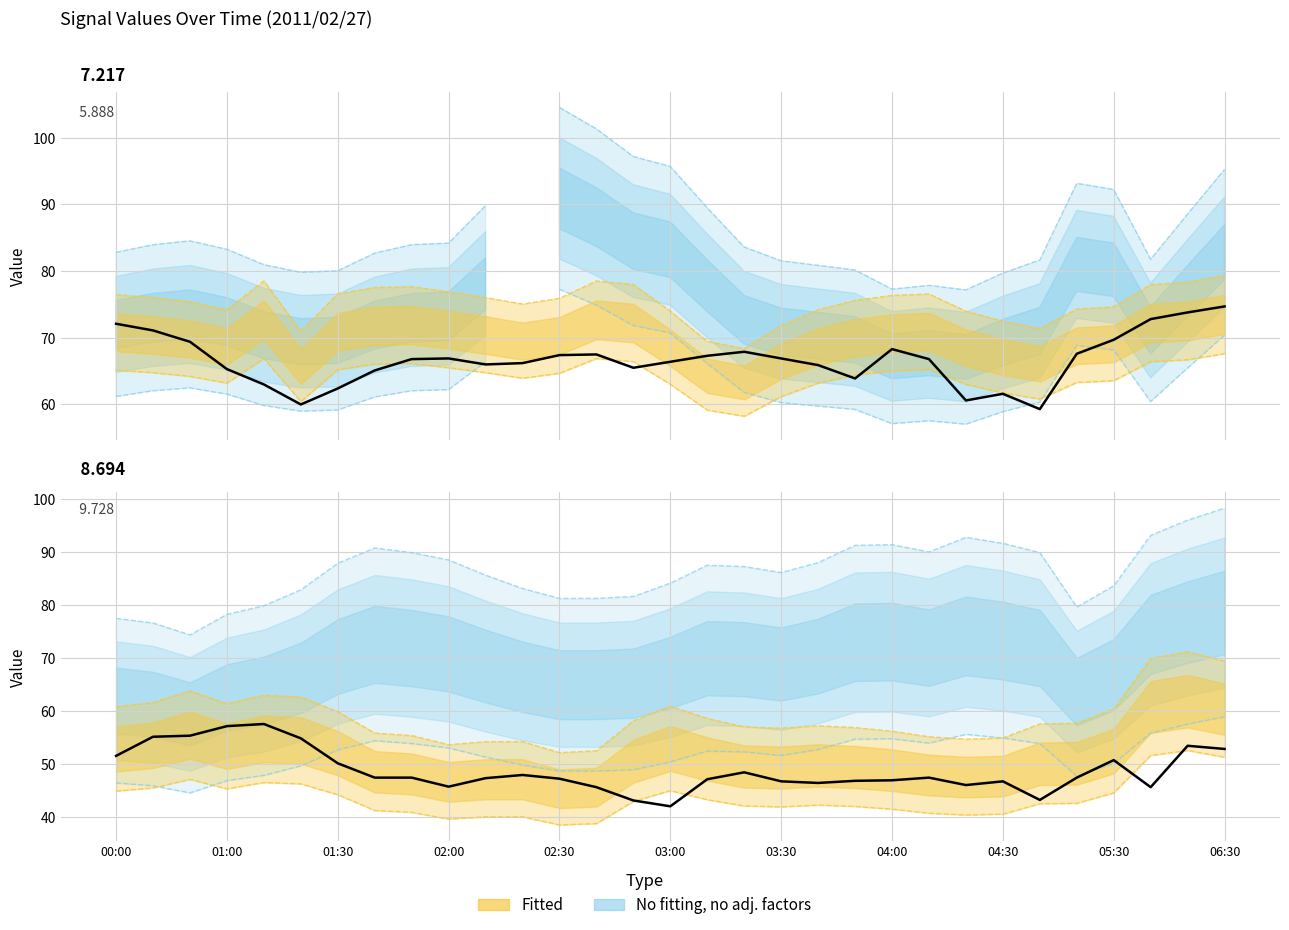

Reading left to right, transcribe all the data shown in this chart.

  7.217: 65.1	64.8	64.2	63.2	66.9	60.4	65.2	66.1	66.1	65.5	64.8	63.9	64.7	66.9	66.4	63.0	59.2	58.2	61.2	63.2	64.4	65.0	65.2	63.0	61.7	60.8	63.3	63.6	66.4	66.7	67.6
  8.694: 45.0	45.6	47.2	45.4	46.6	46.3	44.3	41.3	41.0	39.7	40.1	40.1	38.6	38.8	43.0	45.0	43.4	42.2	42.0	42.3	42.1	41.6	40.8	40.5	40.6	42.6	42.7	44.6	51.7	52.6	51.3
  9.728: 51.6	55.2	55.4	57.2	57.6	54.9	50.2	47.5	47.5	45.8	47.4	48.0	47.3	45.7	43.2	42.1	47.2	48.5	46.8	46.5	46.9	47.0	47.5	46.1	46.8	43.3	47.5	50.8	45.7	53.5	52.9
  5.888: 72.1	71.1	69.4	65.3	63.0	60.0	62.4	65.1	66.8	66.9	66.0	66.2	67.4	67.5	65.5	66.4	67.3	67.9	66.9	65.9	63.9	68.3	66.8	60.6	61.6	59.3	67.6	69.7	72.8	73.8	74.7
  7.512: 46.5	46.0	44.6	47.0	47.9	49.7	52.7	54.4	53.9	53.1	51.4	49.9	48.8	48.8	49.0	50.5	52.5	52.3	51.7	52.8	54.8	54.8	54.0	55.7	55.0	53.9	47.8	50.2	55.9	57.6	58.9